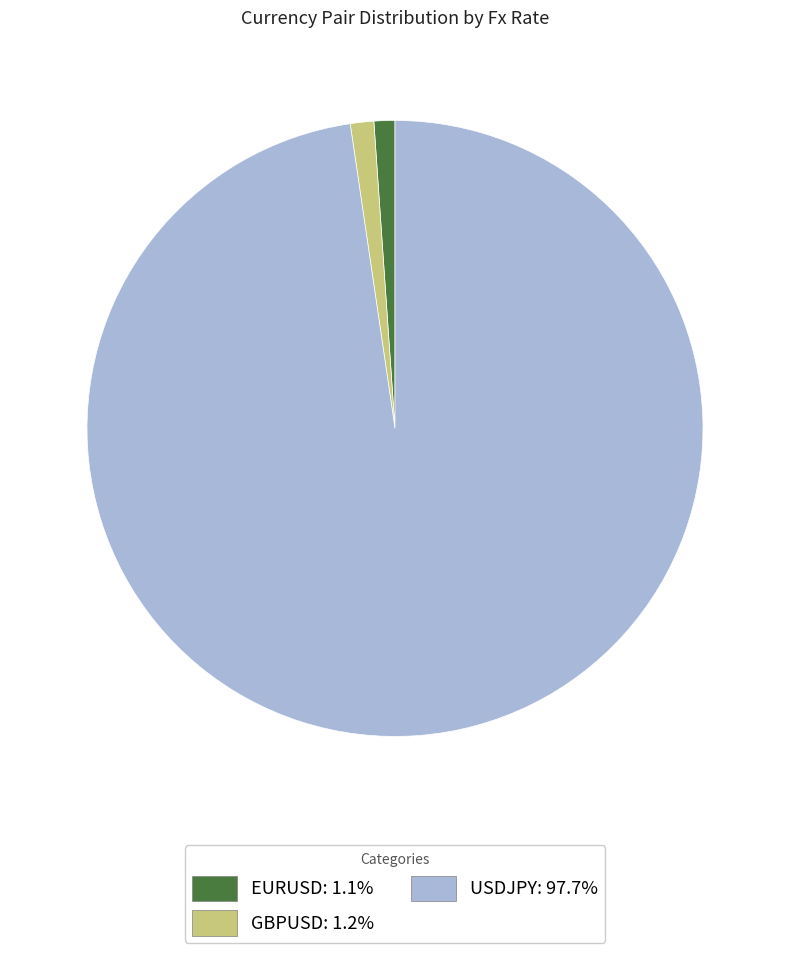

How many slices are in this pie chart?

3